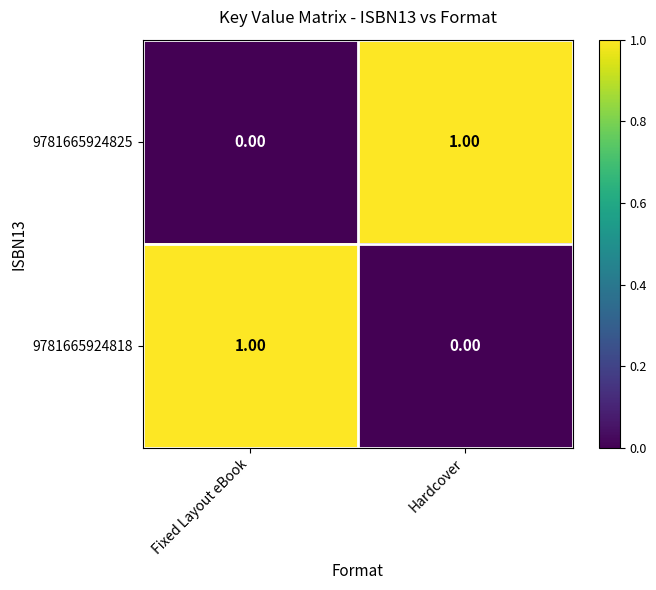

Which category has the lowest value in the 9781665924818 series?

Hardcover